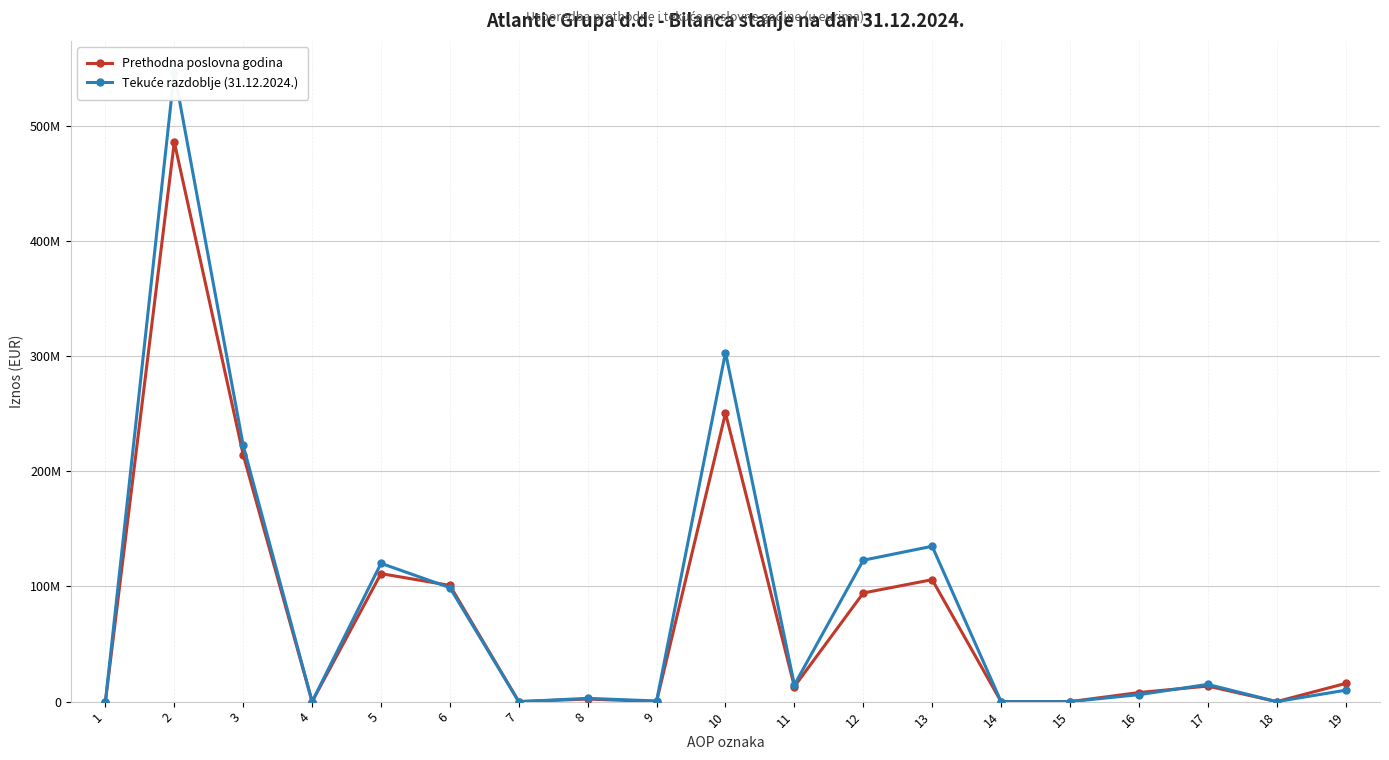

Reading right to left, what are all the values shown in this chart?

Prethodna poslovna godina: 15796273	0	13503643	7880485	0	0	105901024	94319618	13082043	250483086	96739	2247104	0	100897581	111152644	0	214394068	485864875	0
Tekuće razdoblje (31.12.2024.): 9903372	0	14964946	6035769	0	0	134894060	122784893	14533238	303116278	575063	2840777	0	98964490	120063107	0	222443437	546369572	0